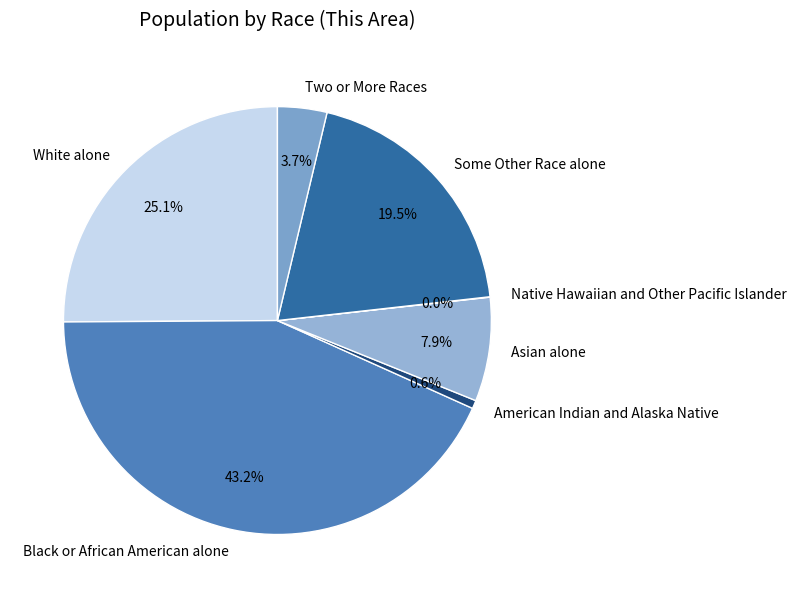

What percentage is the Asian alone slice, to the nearest percent?

8%